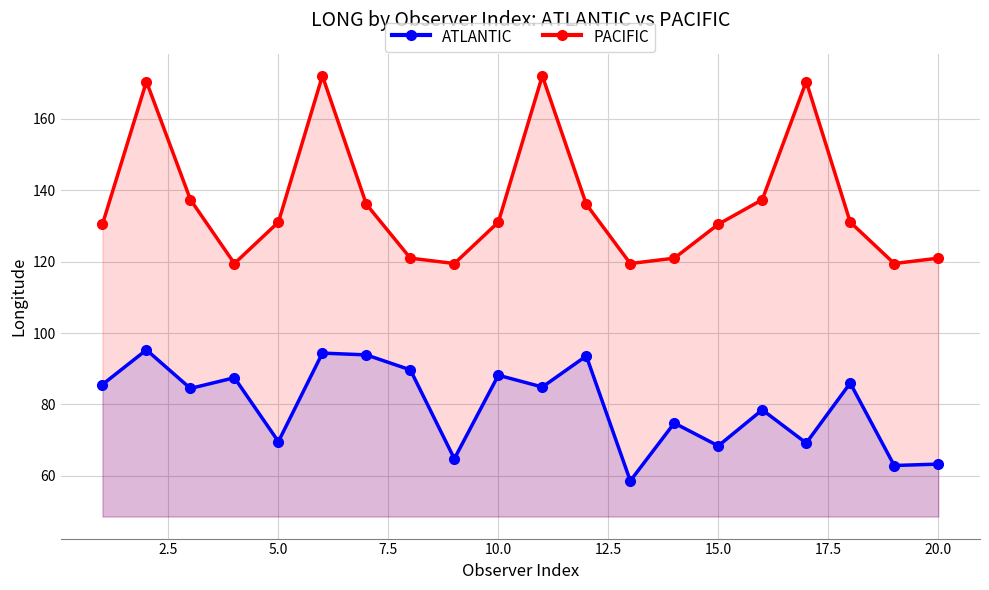

Which series has the largest range (max minus min)?

PACIFIC